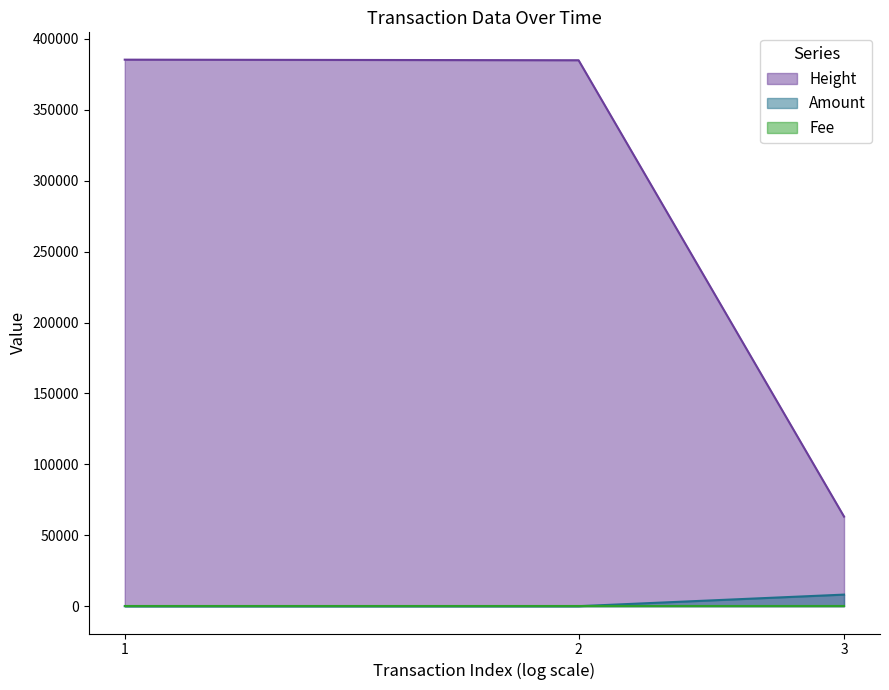

Which series has the largest total across all categories?

Height